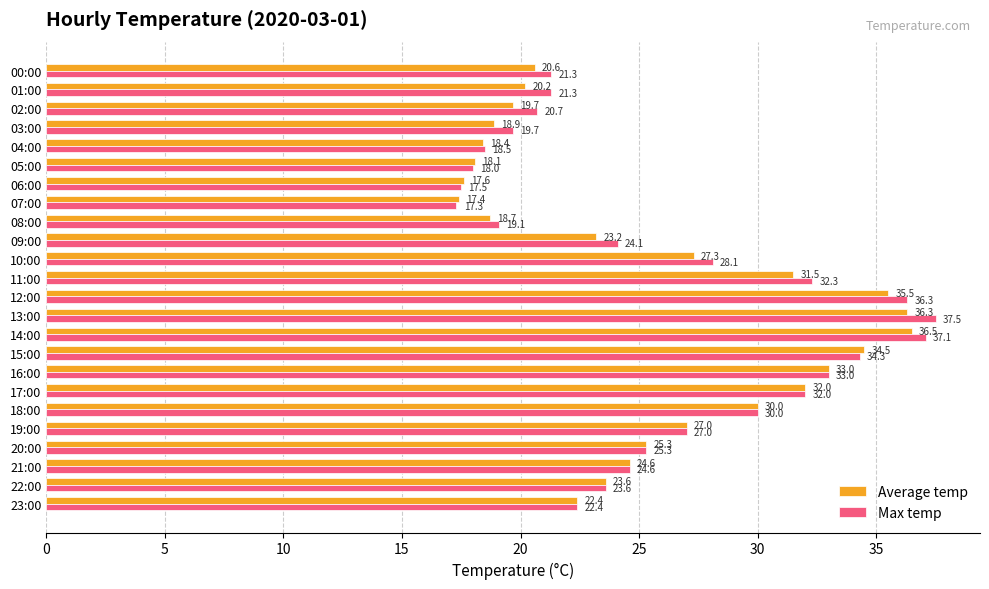

Count the number of categories in the chart.

24